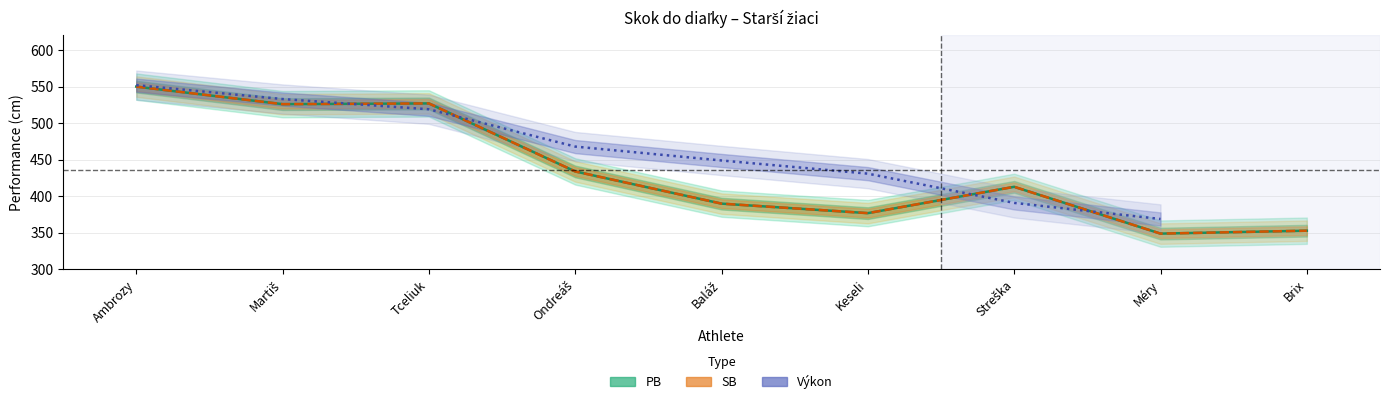

Between Tceliuk and Méry, which series saw the biggest shift?

PB